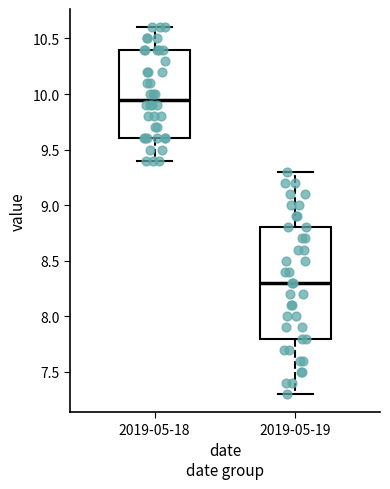

Which box has the lowest median line?

2019-05-19